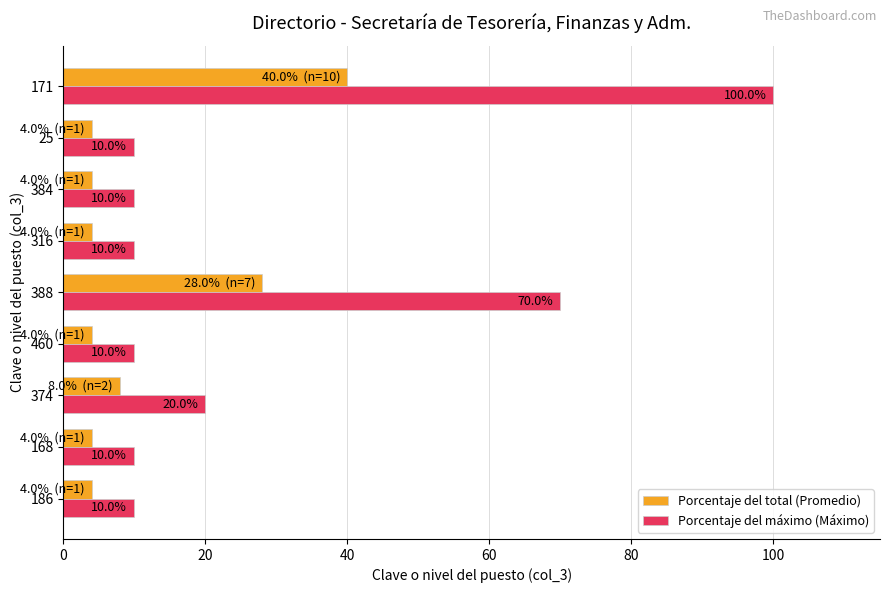

What are all the series names shown in the legend?

Porcentaje del total (Promedio), Porcentaje del máximo (Máximo)